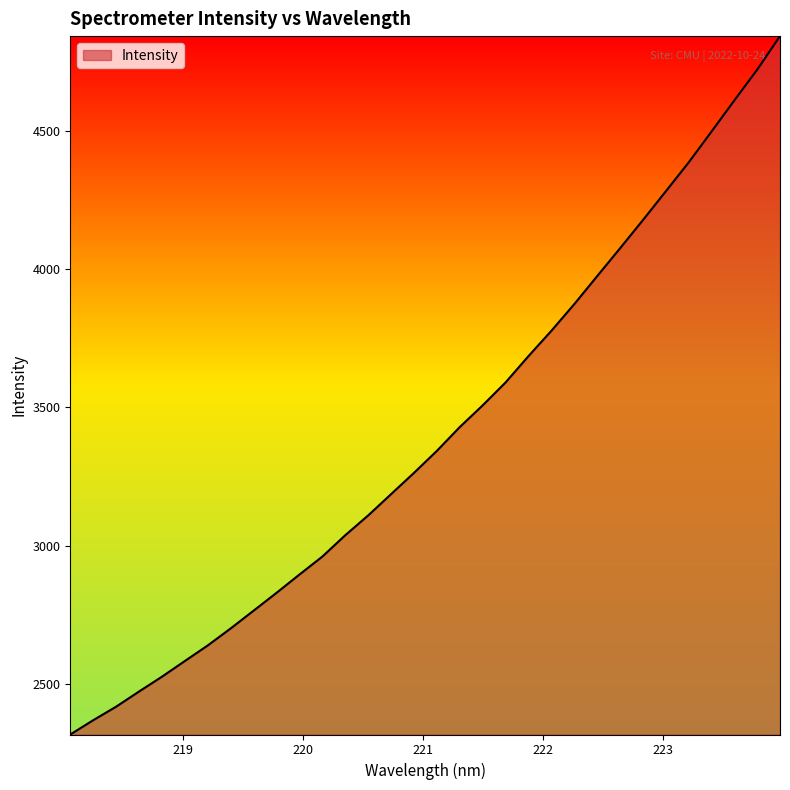

How many lines are shown in the chart?

1